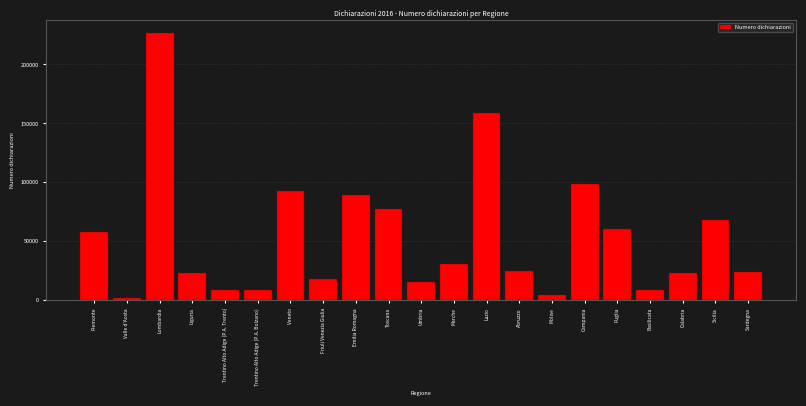

Read the value at Trentino Alto Adige (P.A. Bolzano).

8830